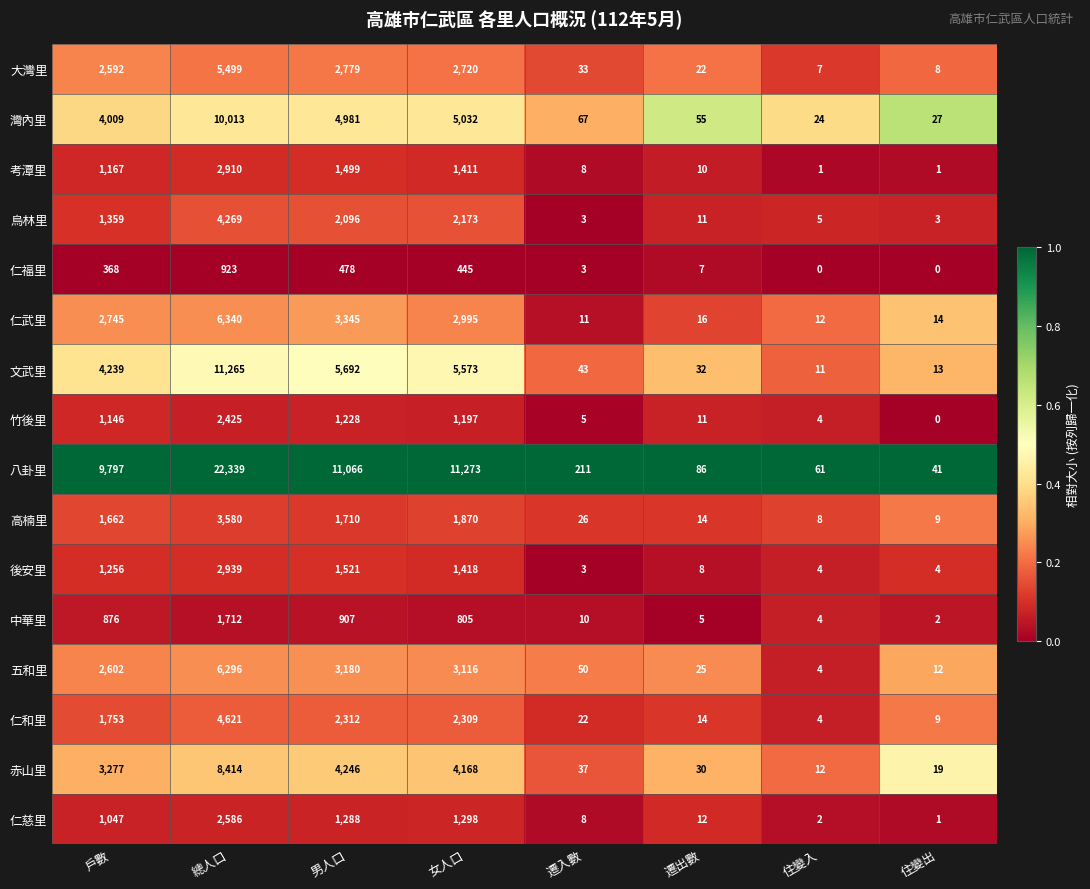

Between 遷入數 and 遷出數, which series saw the biggest shift?

八卦里